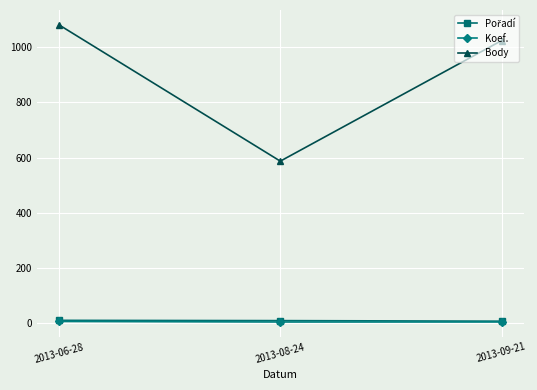

What is the total value across all series at 2013-06-28?

1097